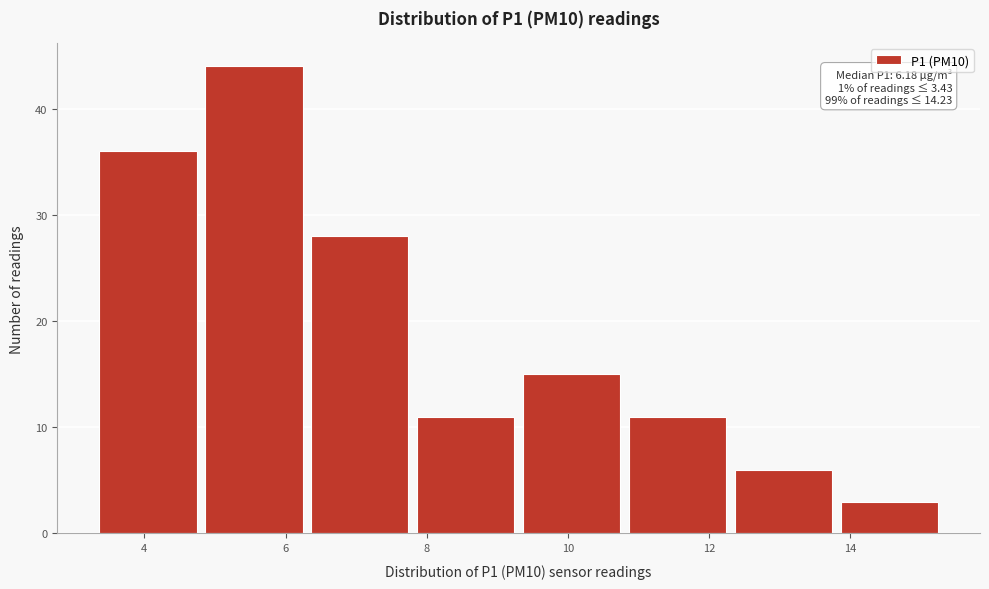

Which range on the x-axis has the tallest bar?

4.8 to 6.3